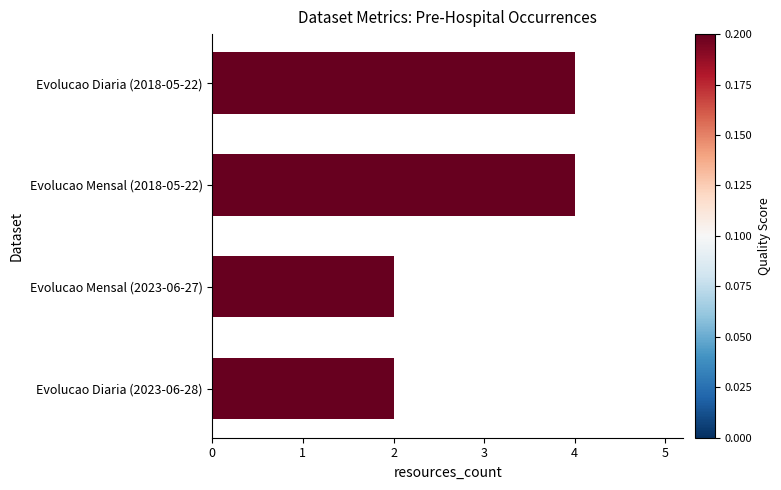

Between Evolucao Diaria (2023-06-28) and Evolucao Mensal (2018-05-22), which is larger?

Evolucao Mensal (2018-05-22)